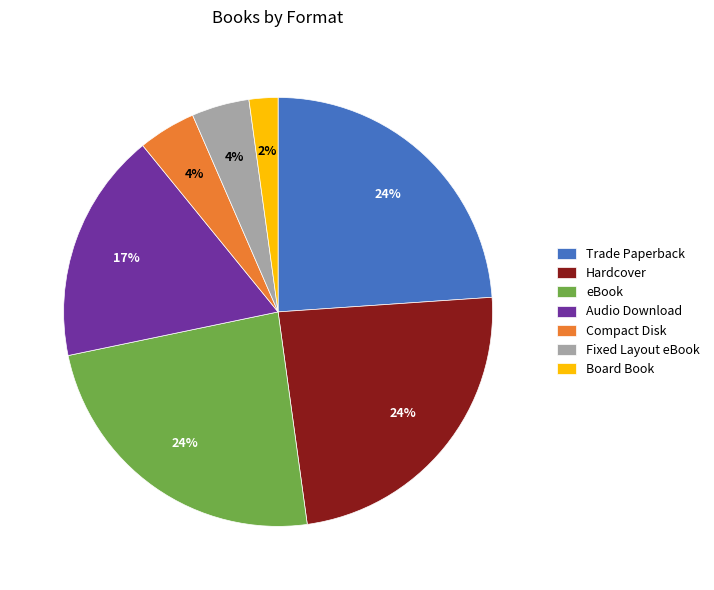

The Compact Disk slice represents 11% of the pie. True or false?

False